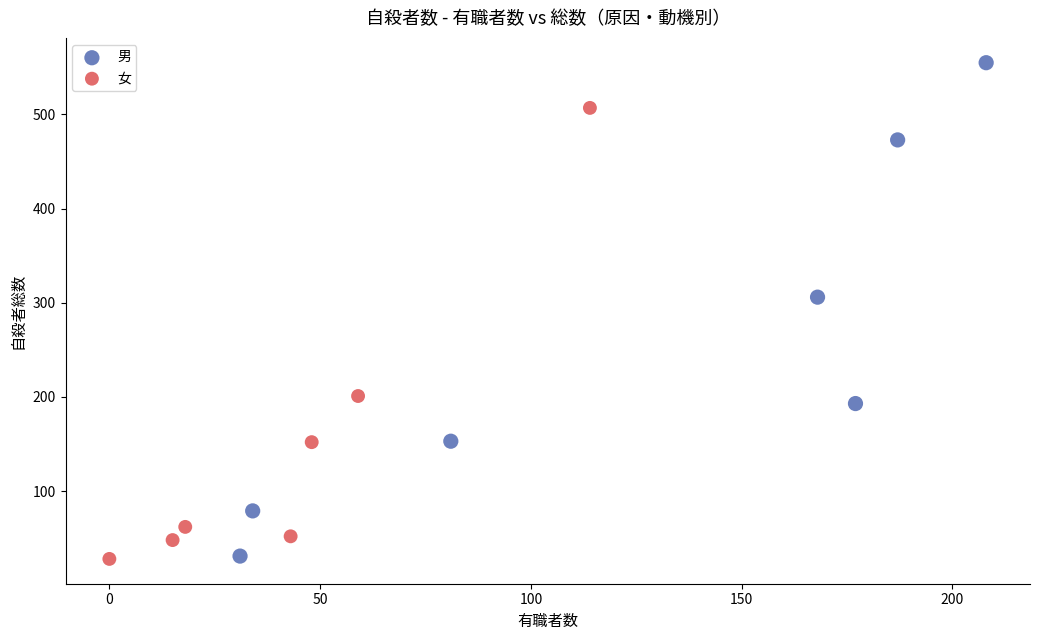

Which series reaches the maximum Y coordinate?

男